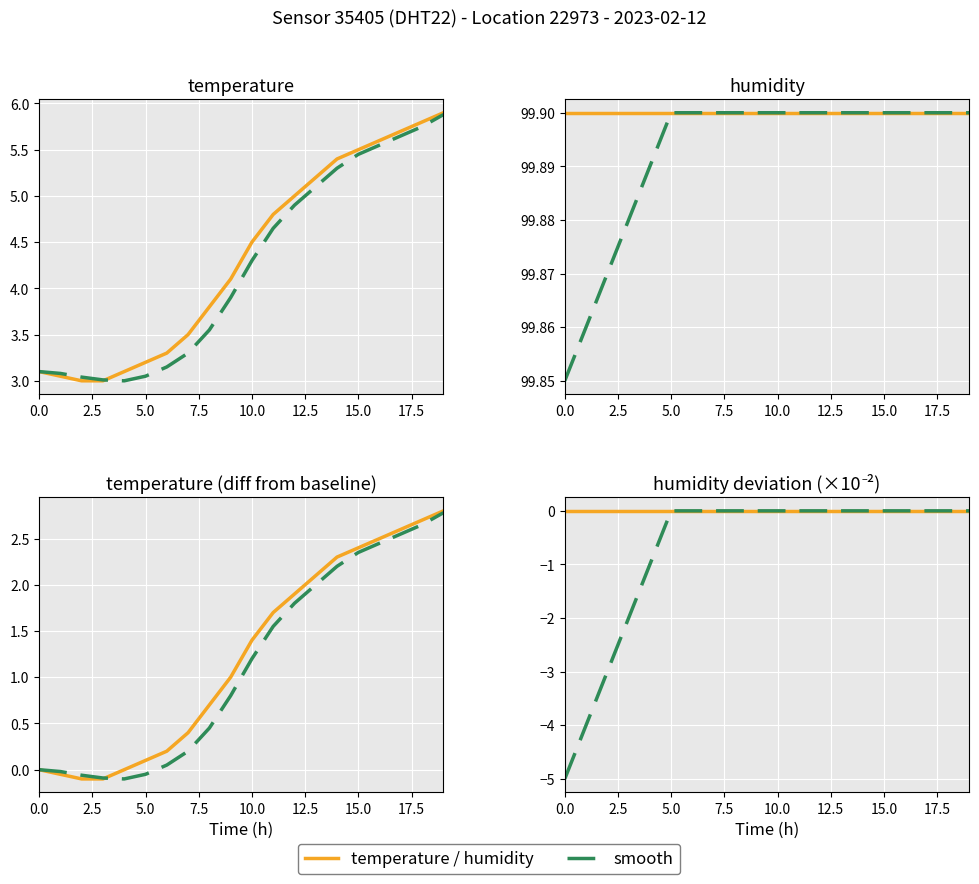

Does the chart display data point markers on the line(s)?

No